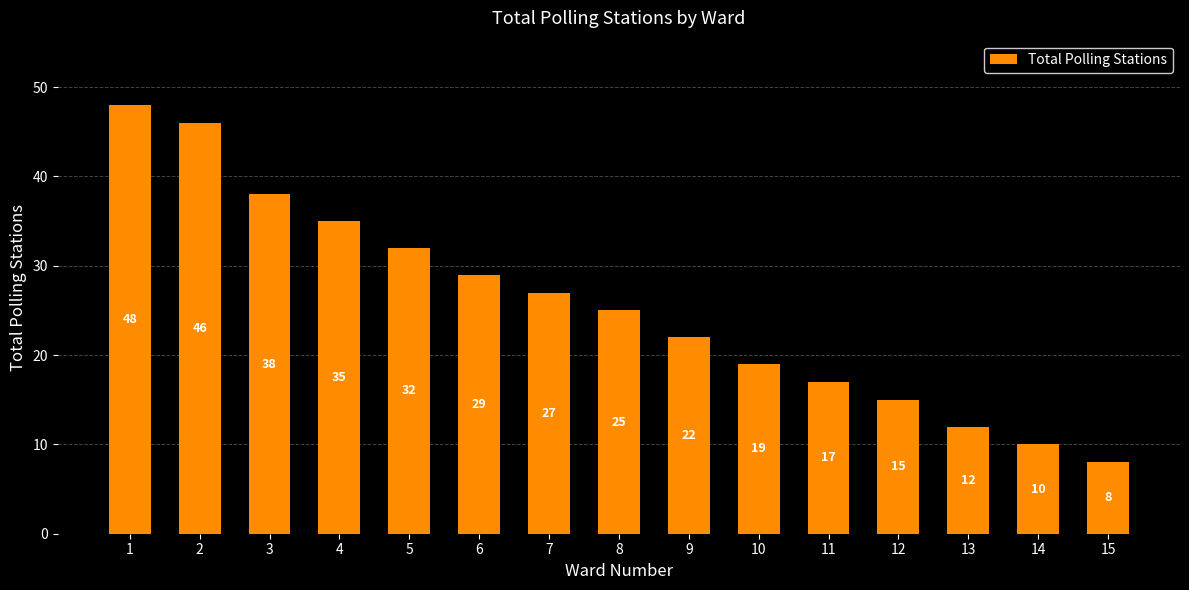

What is the greatest value displayed?

48